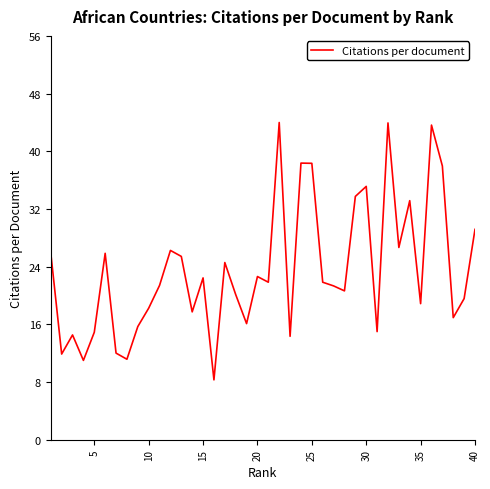

What is the smallest value displayed?

8.3